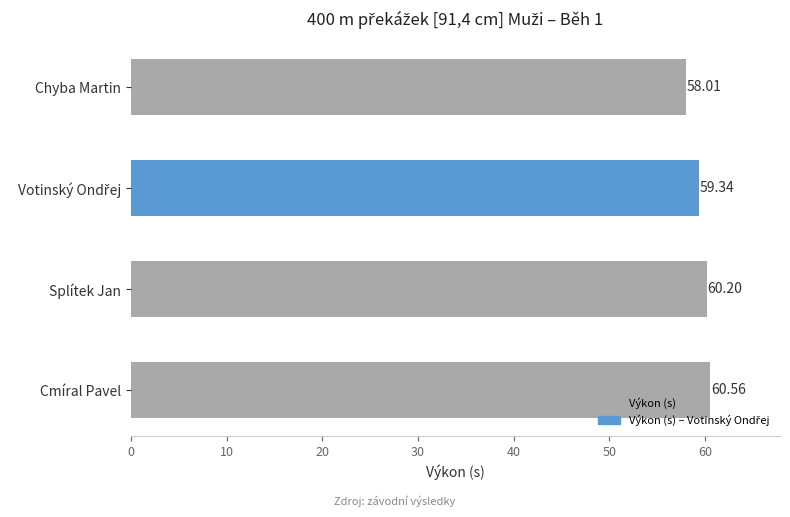

Which category has the lowest value across all series?

Chyba Martin